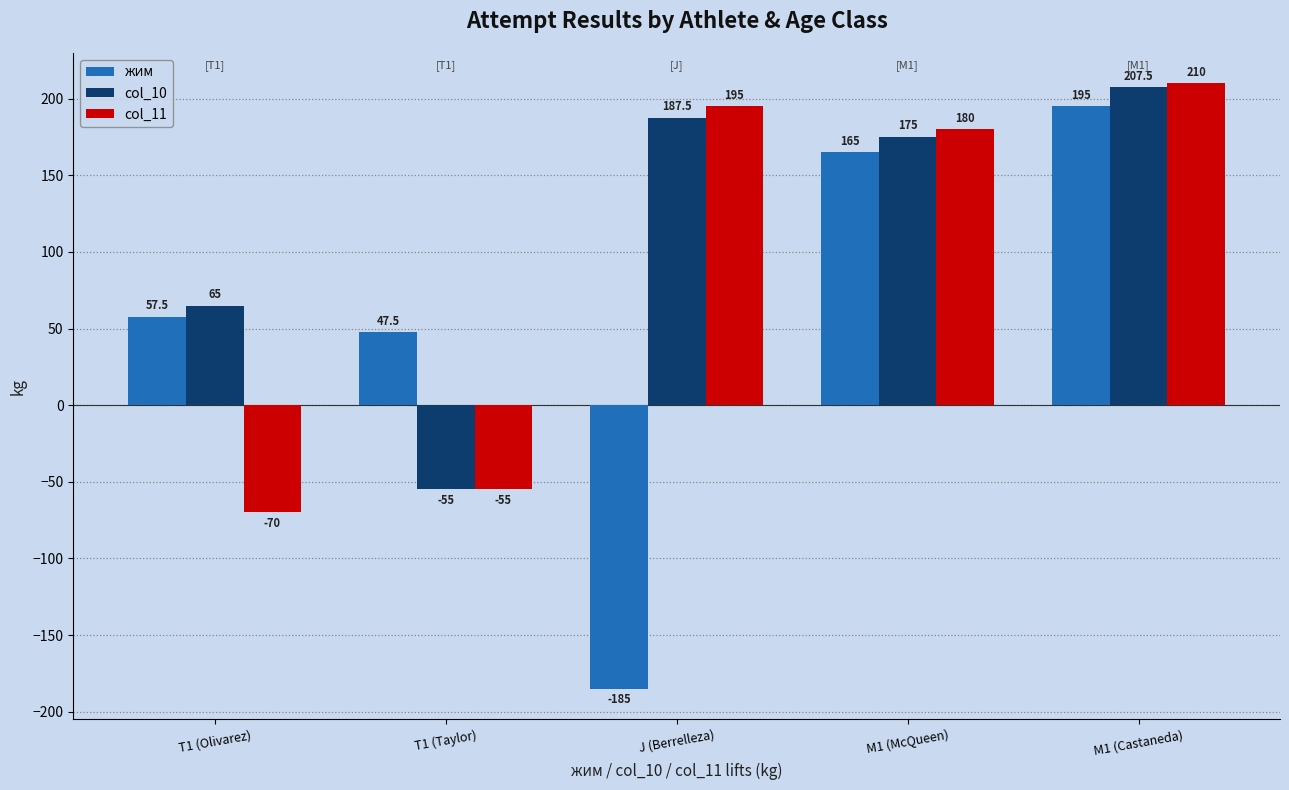

Is the value of col_10 at M1 (Castaneda) greater than the value of жим at M1 (McQueen)?

Yes